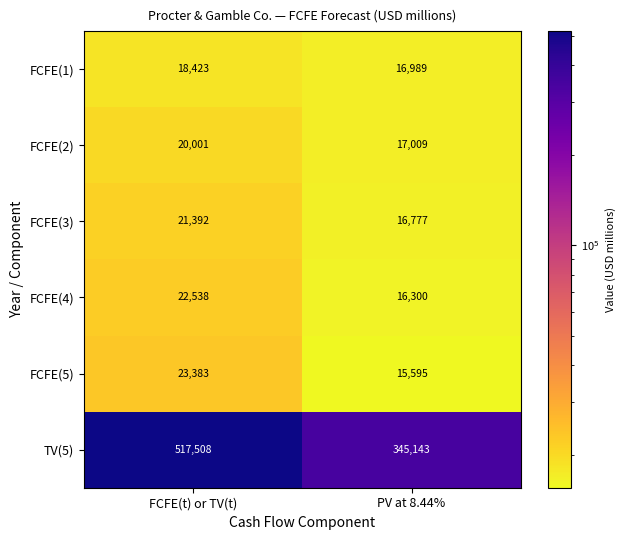

Is it true that FCFE(1) equals 18423 at FCFE(t) or TV(t)?

True